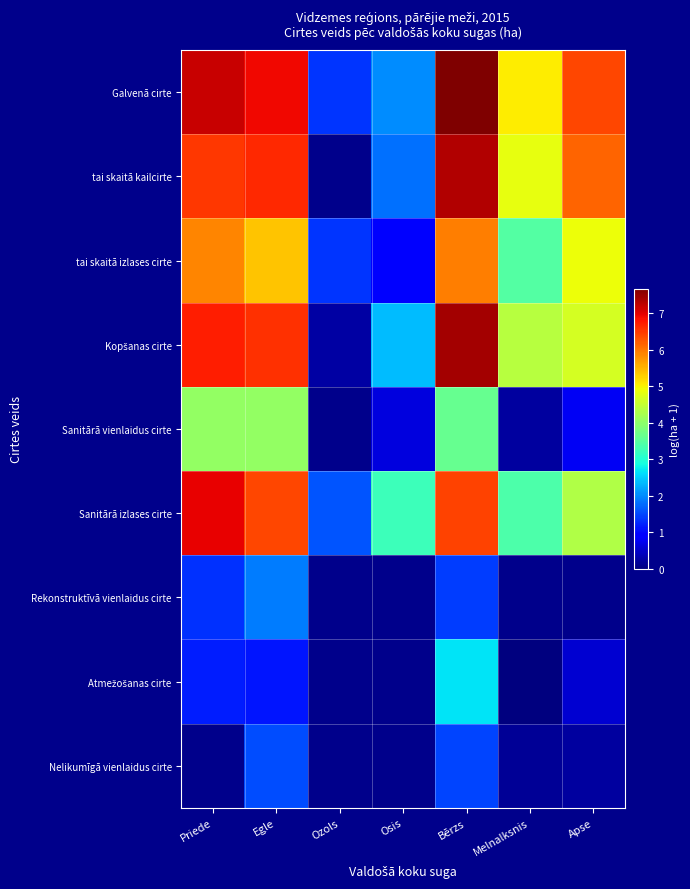

Rank the series at Apse from lowest to highest value.

Nelikumīgā vienlaidus cirte, Atmežošanas cirte, Sanitārā vienlaidus cirte, Sanitārā izlases cirte, Kopšanas cirte, tai skaitā izlases cirte, tai skaitā kailcirte, Galvenā cirte, Rekonstruktīvā vienlaidus cirte